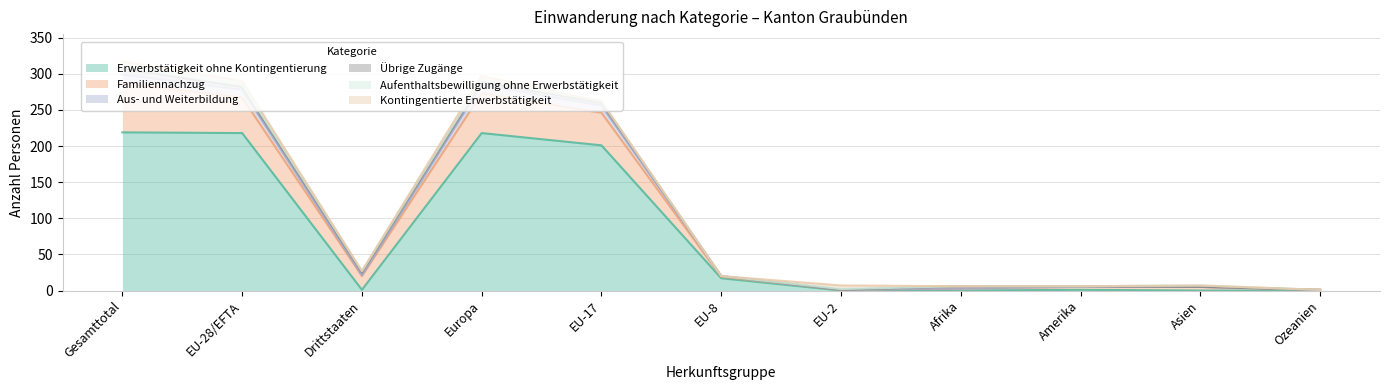

What is the spread (max minus min) of values at Afrika?

3